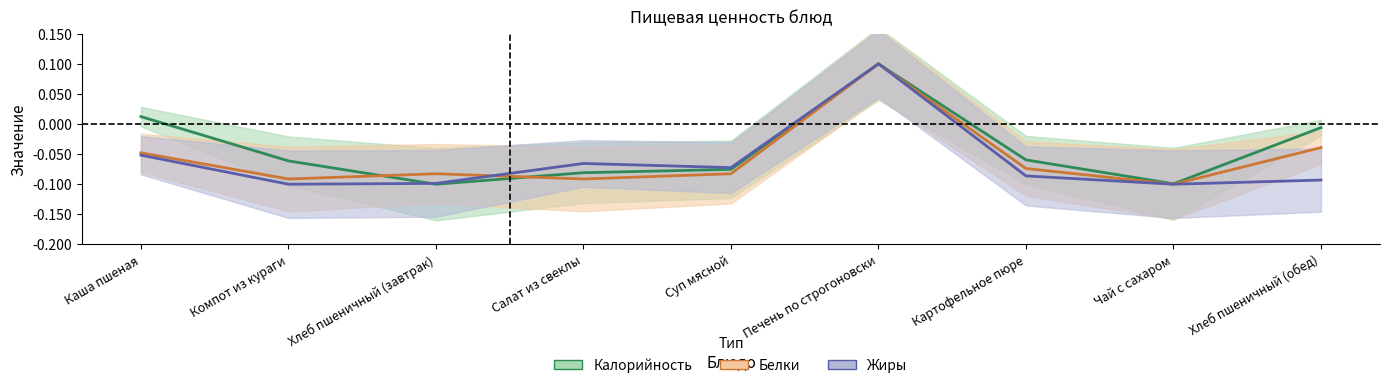

Rank the series by their maximum value, from highest to lowest.

Калорийность, Белки, Жиры